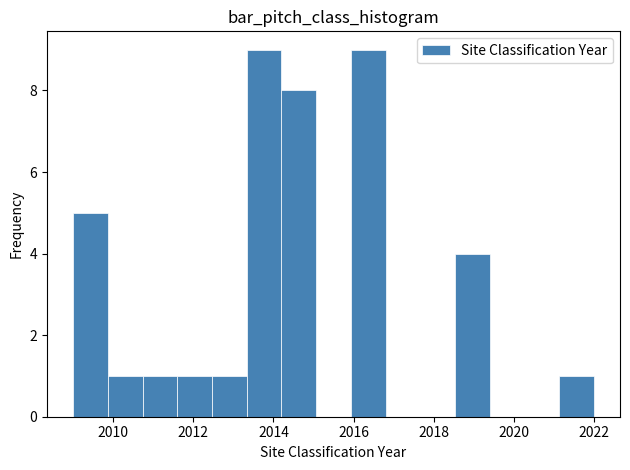

Reading left to right, transcribe this chart: for each bar, give the range it covers on the x-axis and its height. Neither the bar edges nor the heights are printed on the chart, so give them approximately, as read against the axes.

2009.0 to 2009.8: 5
2009.8 to 2010.8: 1
2010.8 to 2011.6: 1
2011.6 to 2012.4: 1
2012.4 to 2013.4: 1
2013.4 to 2014.2: 9
2014.2 to 2015.0: 8
2015.0 to 2016.0: 0
2016.0 to 2016.8: 9
2016.8 to 2017.6: 0
2017.6 to 2018.6: 0
2018.6 to 2019.4: 4
2019.4 to 2020.2: 0
2020.2 to 2021.2: 0
2021.2 to 2022.0: 1